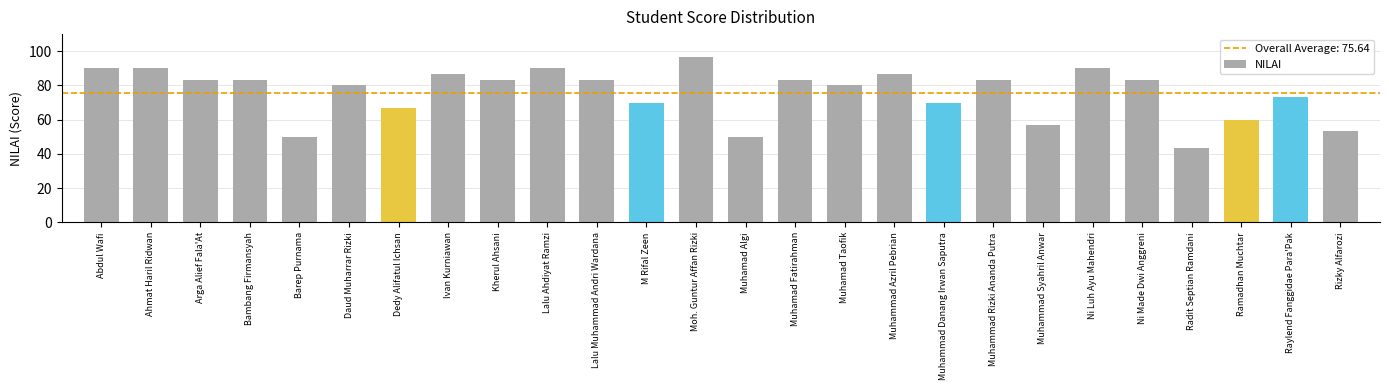

What is the sum of all values?

1966.7